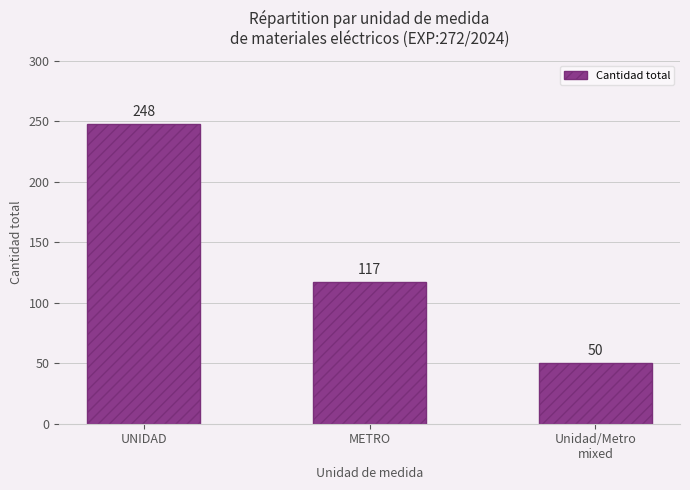

Which category has the highest value across all series?

UNIDAD